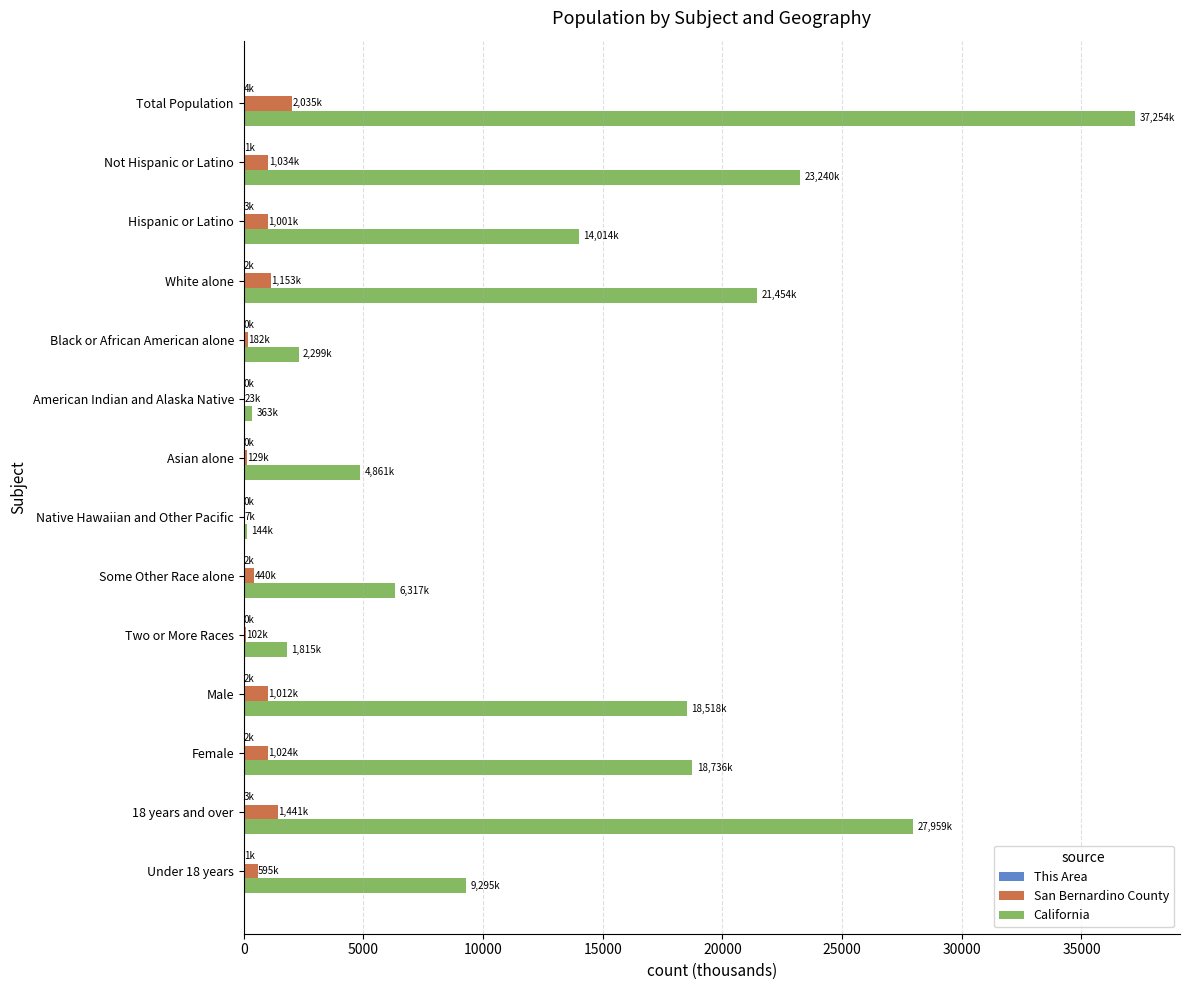

At which category is the sum across all series the highest?

Total Population